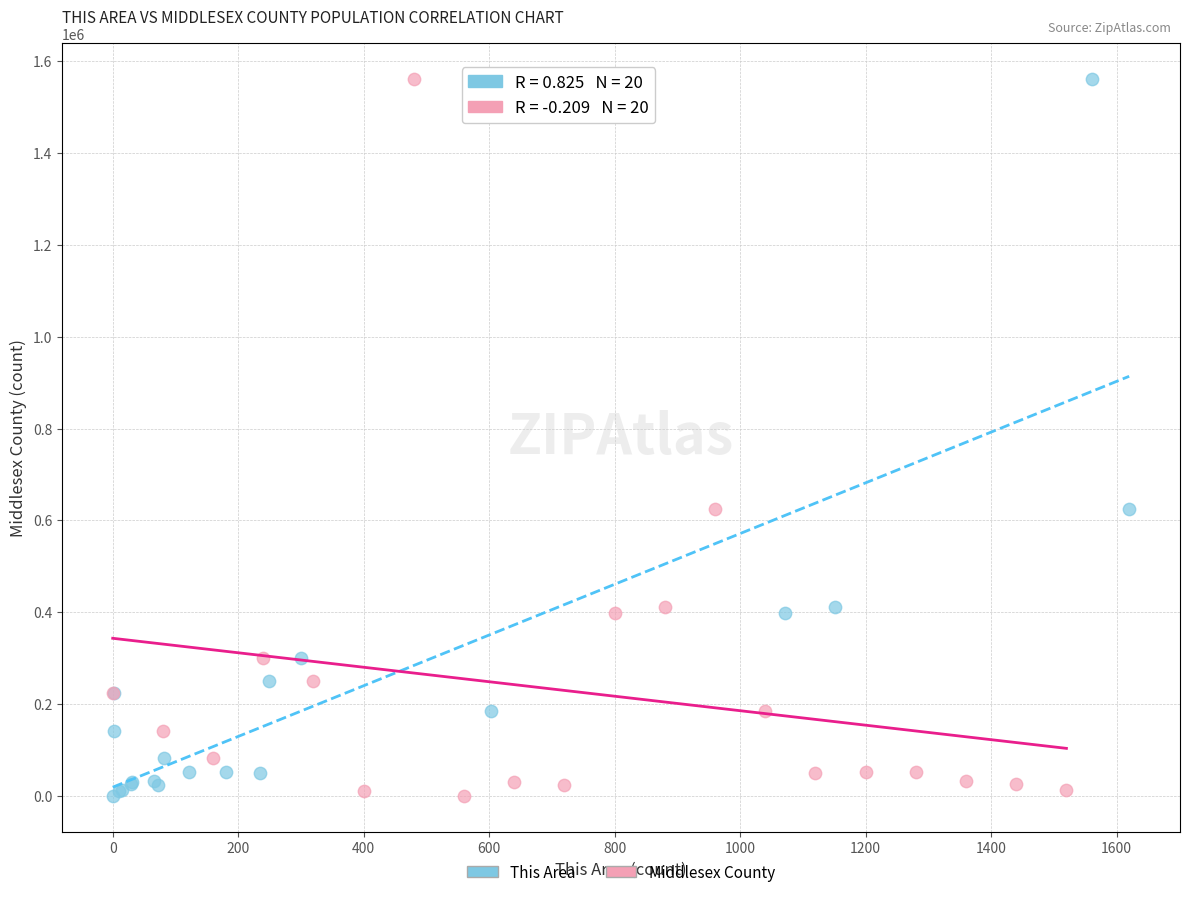

What are all the series names shown in the legend?

This Area, Middlesex County